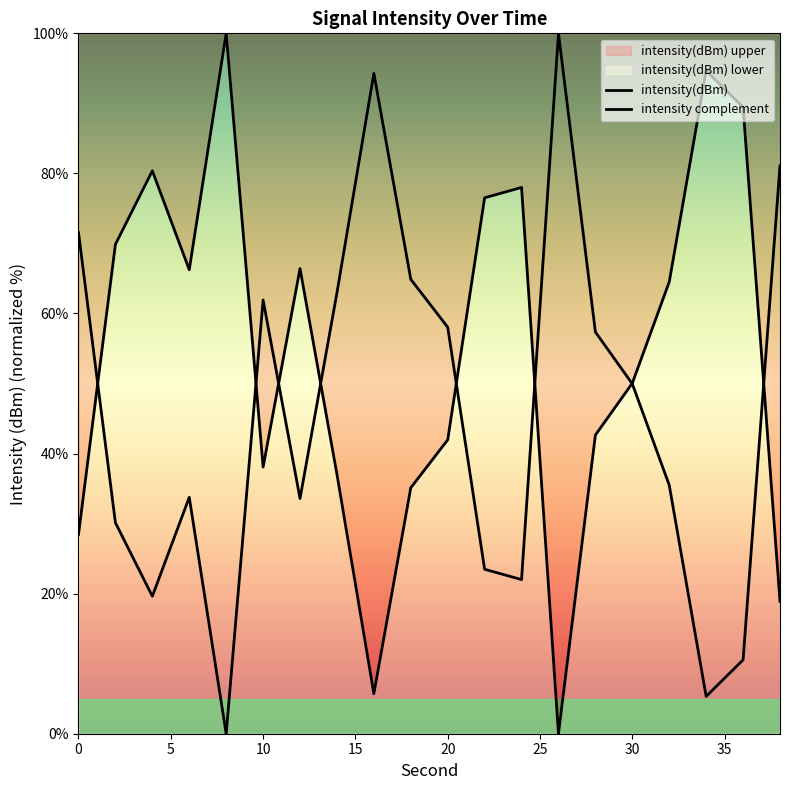

How many times do intensity(dBm) and intensity complement cross each other?

8